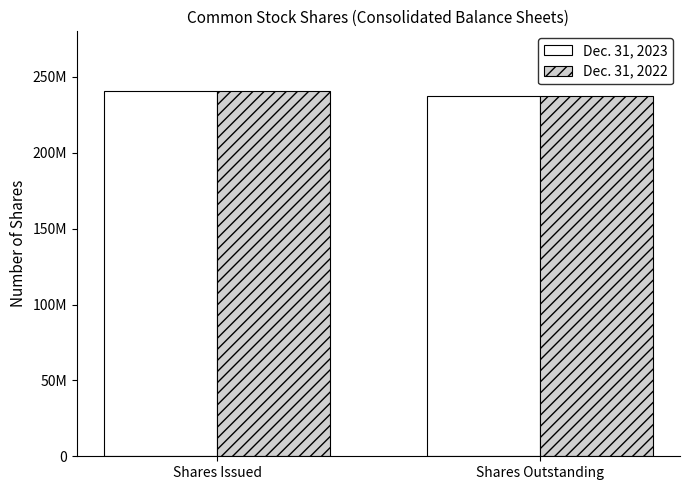

Which series has the largest total across all categories?

Dec. 31, 2023